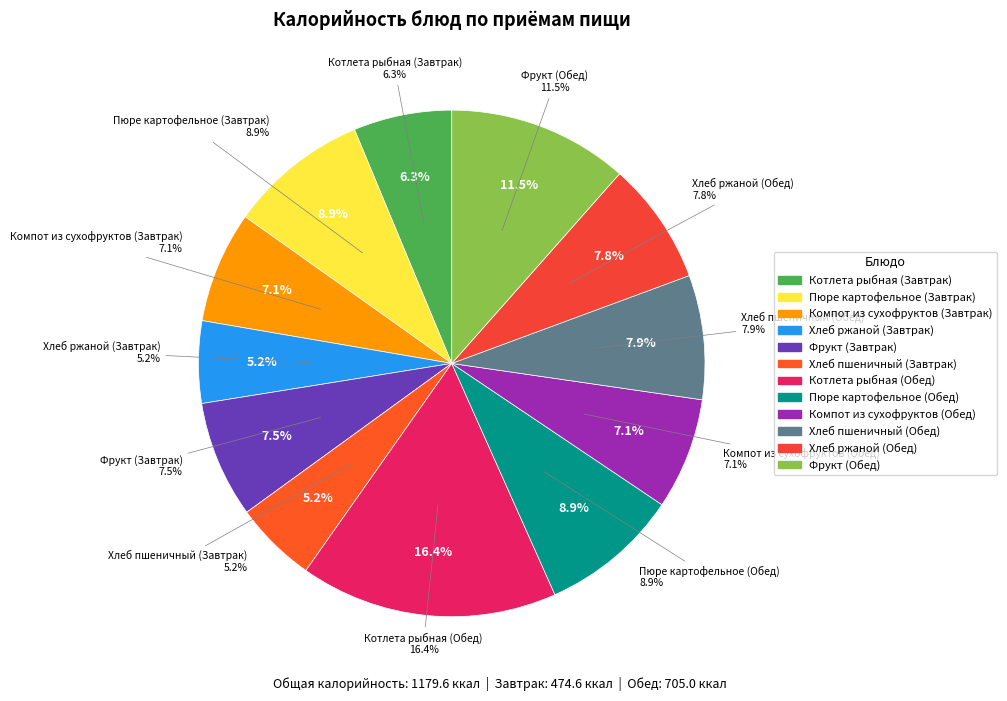

How many slices are in this pie chart?

12